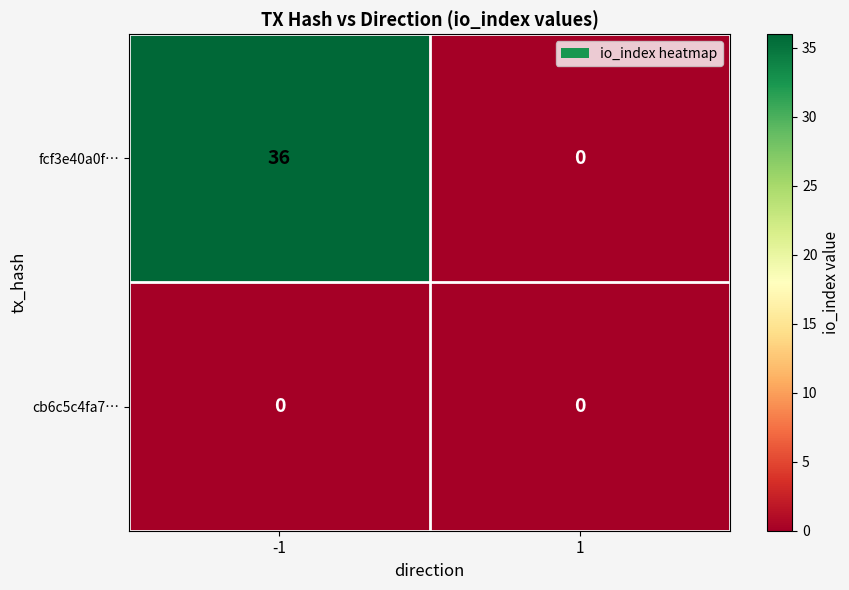

What is the maximum value for fcf3e40a0f…?

36